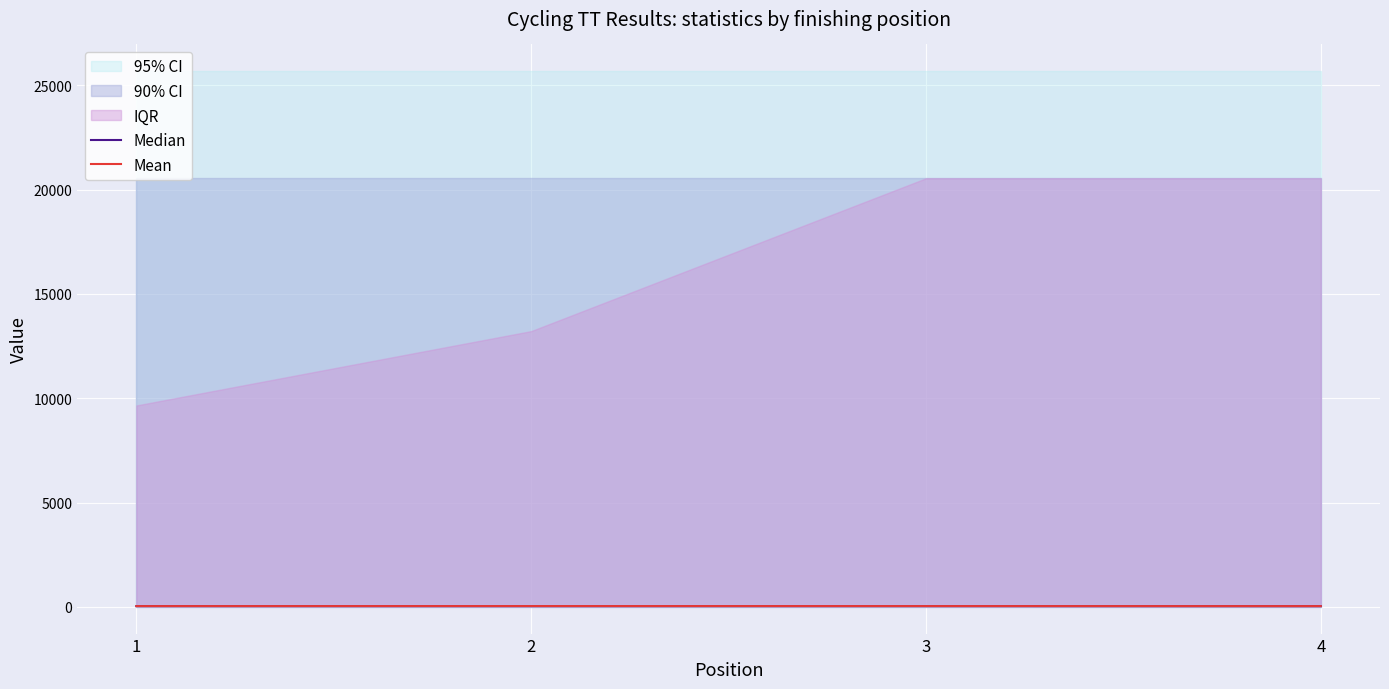

How many data points in Mean are less than 34?

2